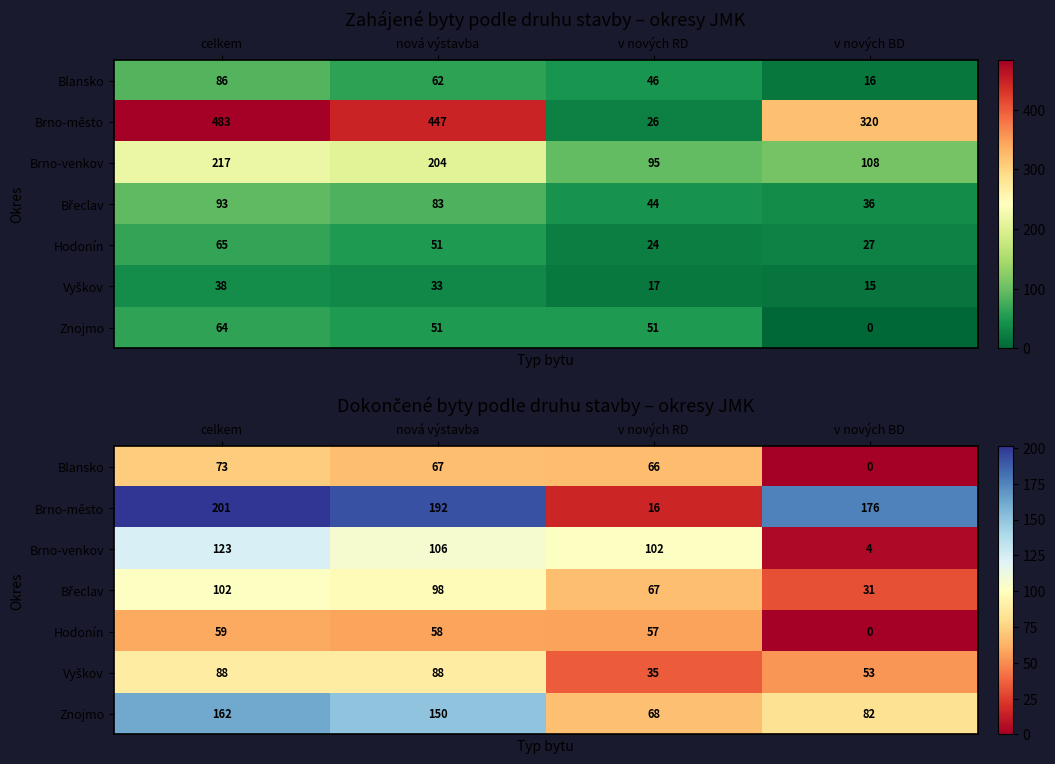

Which category has the highest value in the Brno-město series?

celkem